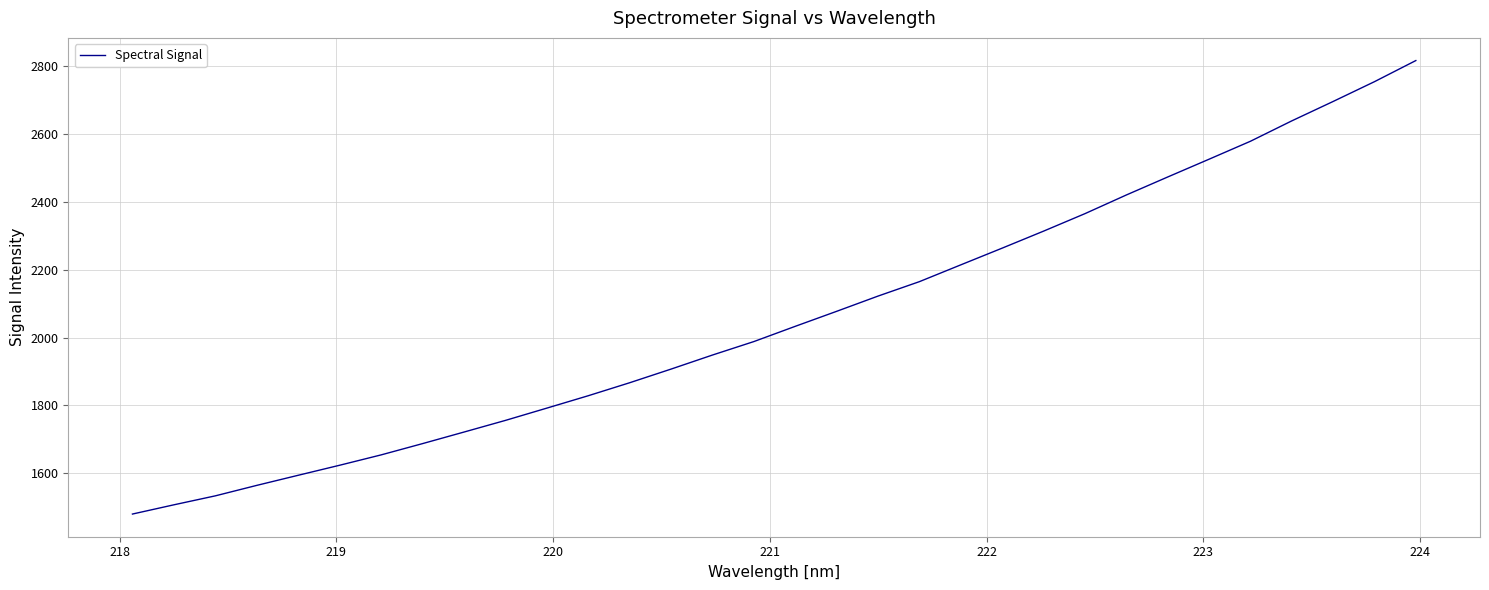

What is the maximum value shown in the chart?

2816.9